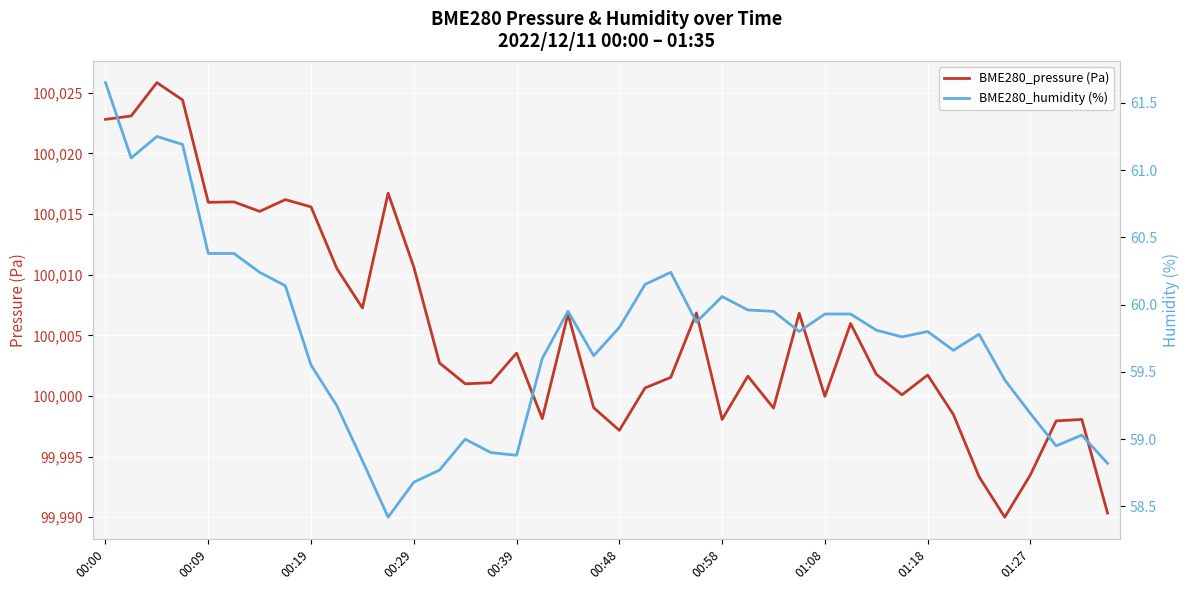

True or false: BME280_pressure (Pa) and BME280_humidity (%) cross at least once.

False